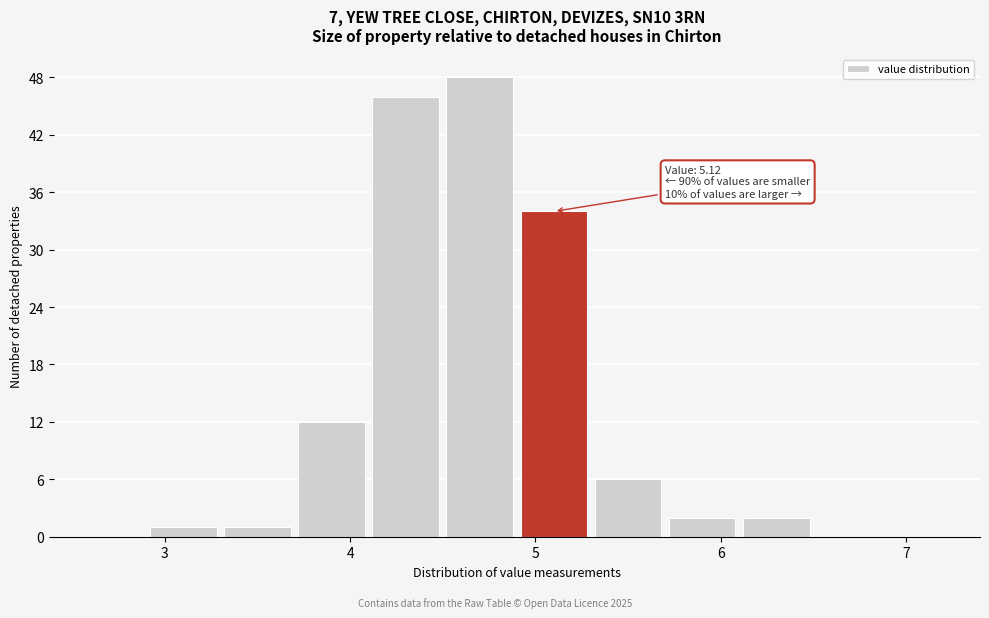

Over which range of the x-axis is the bar tallest?

4.5 to 4.9